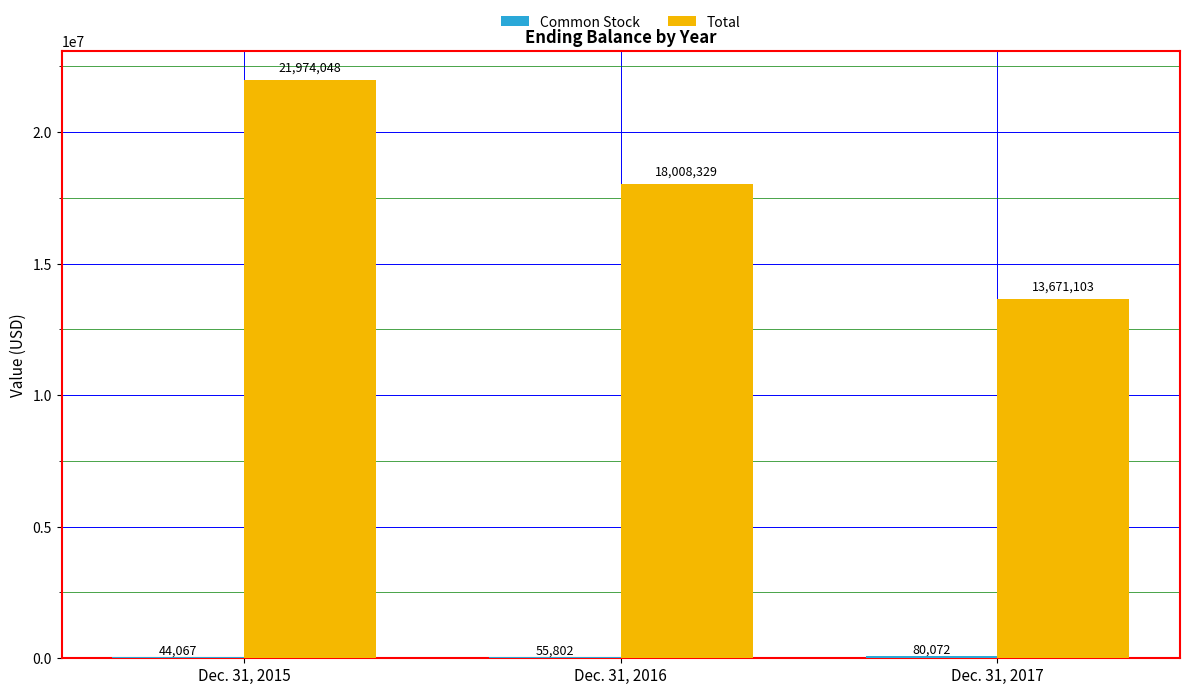

At which label does Total first exceed 18008329?

Dec. 31, 2015